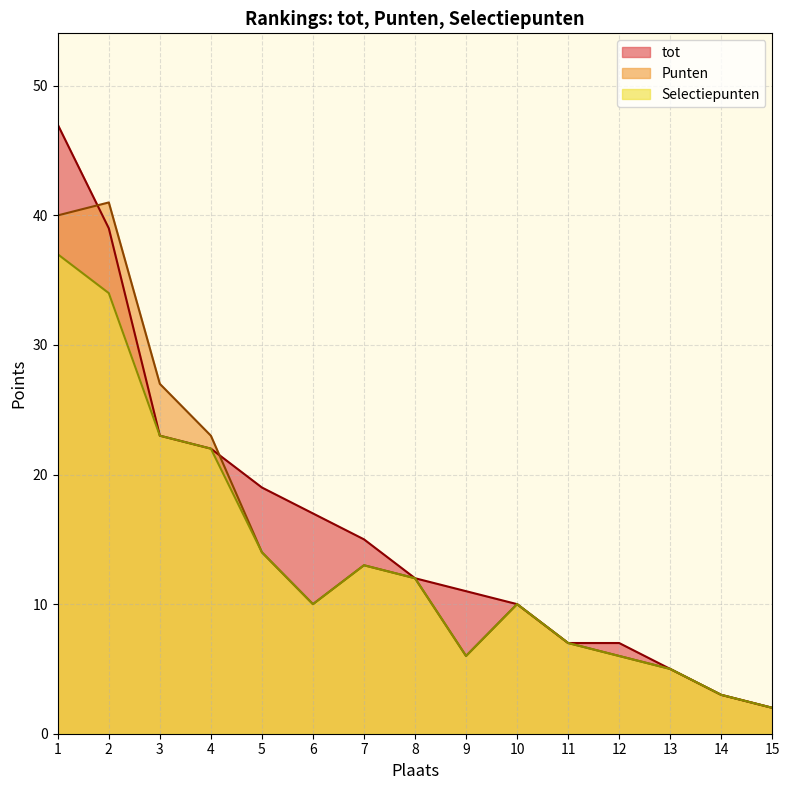

Rank the series by their maximum value, from highest to lowest.

tot, Punten, Selectiepunten